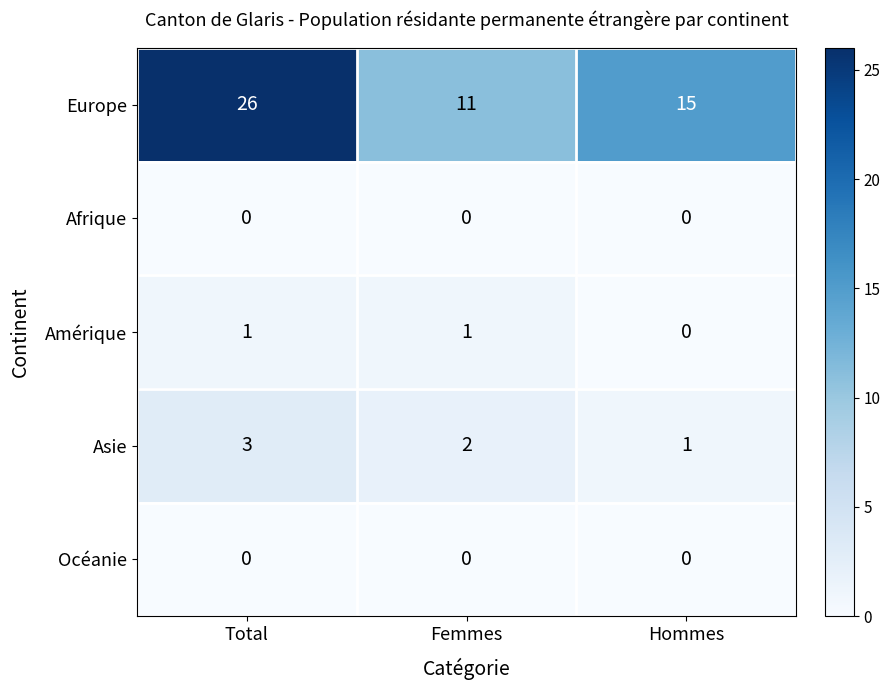

How many data points does each series have?

3